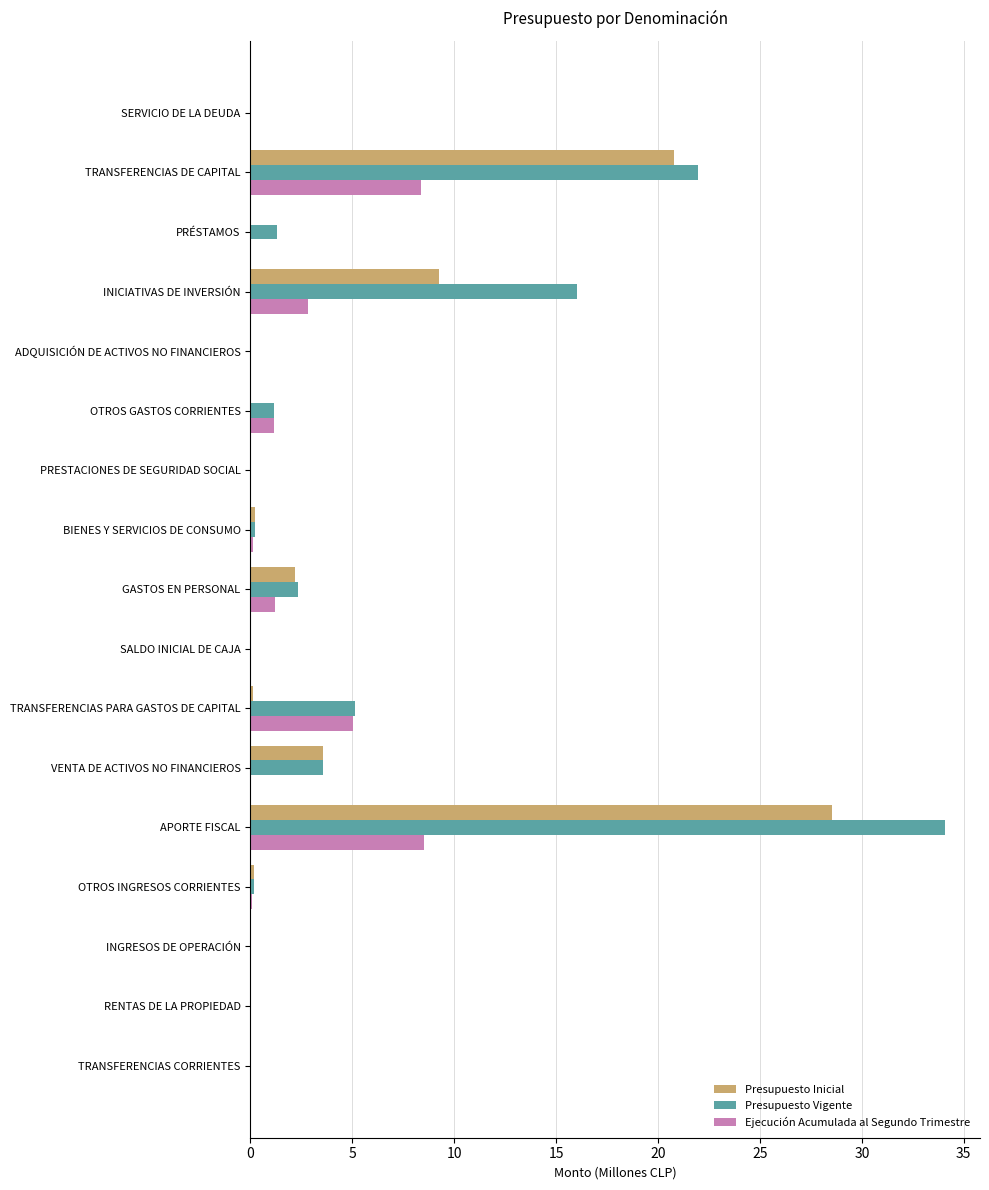

Which series changed the most between INGRESOS DE OPERACIÓN and TRANSFERENCIAS PARA GASTOS DE CAPITAL?

Presupuesto Vigente